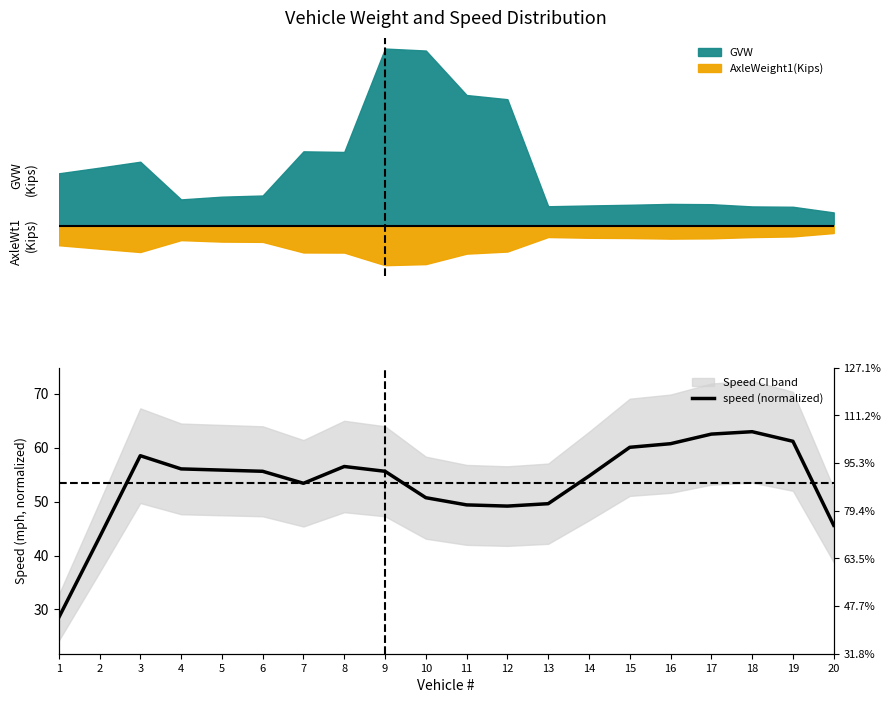

True or false: the data has more than 2 interior local peaks.

True